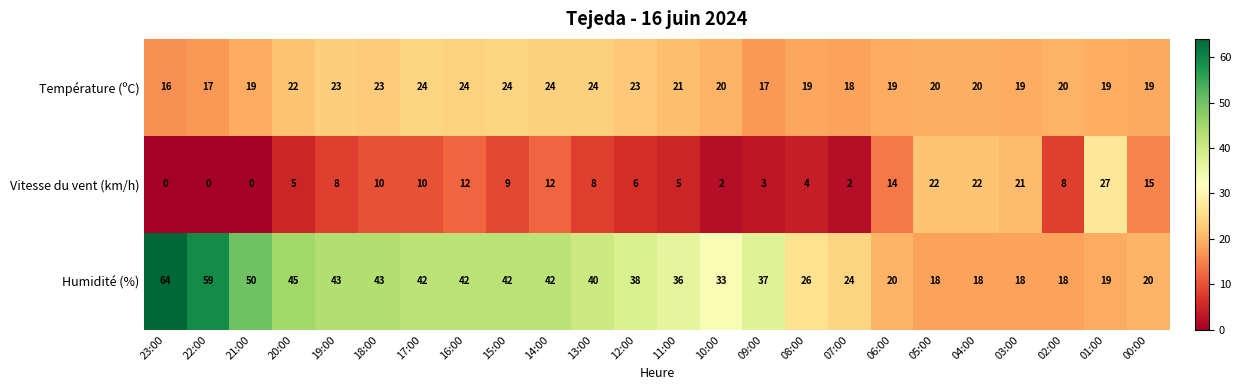

Is the value of Température (ºC) at 03:00 greater than the value of Humidité (%) at 21:00?

No